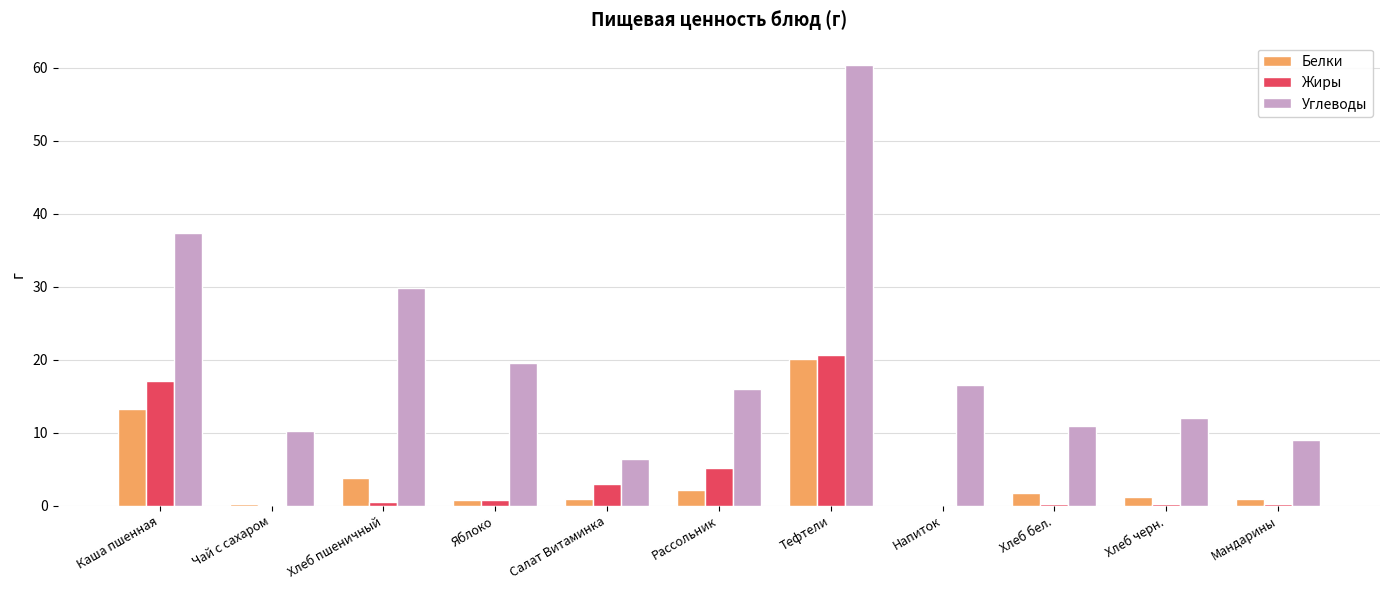

The Углеводы series shows 10.3 at Чай с сахаром. True or false?

True